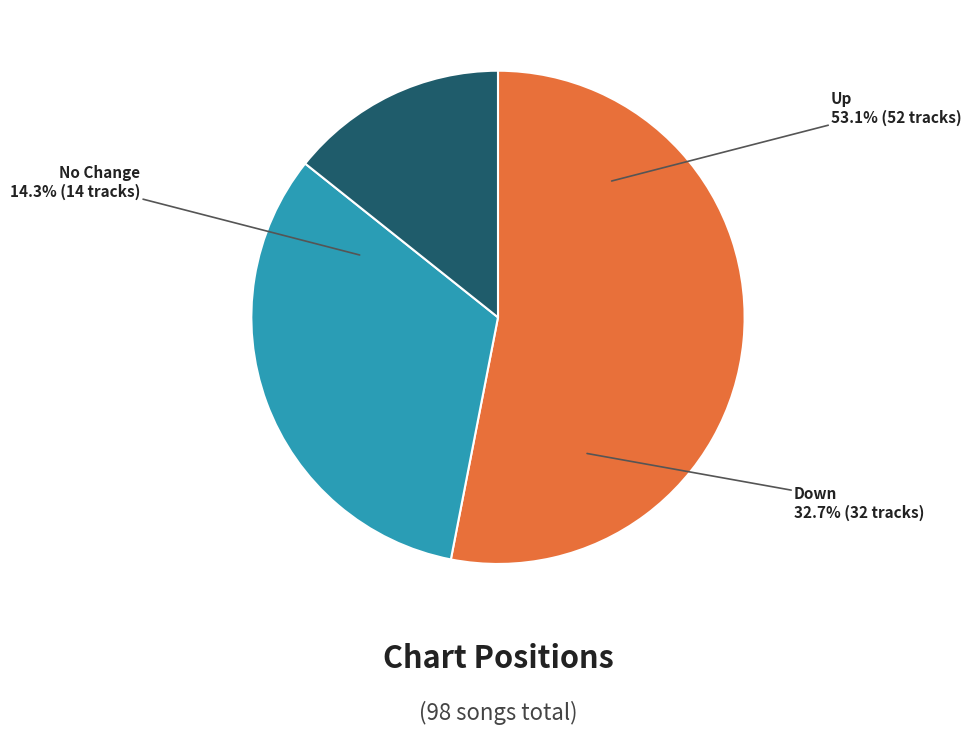

Count the number of slices in the pie.

3